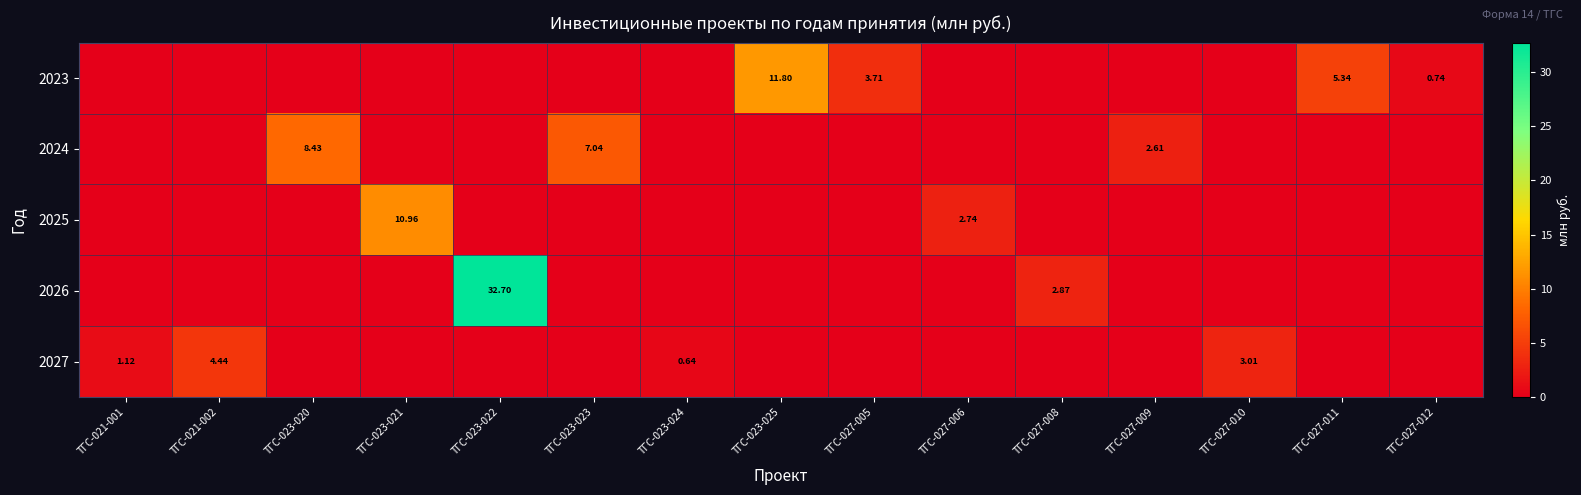

Which series has the largest total across all categories?

2026